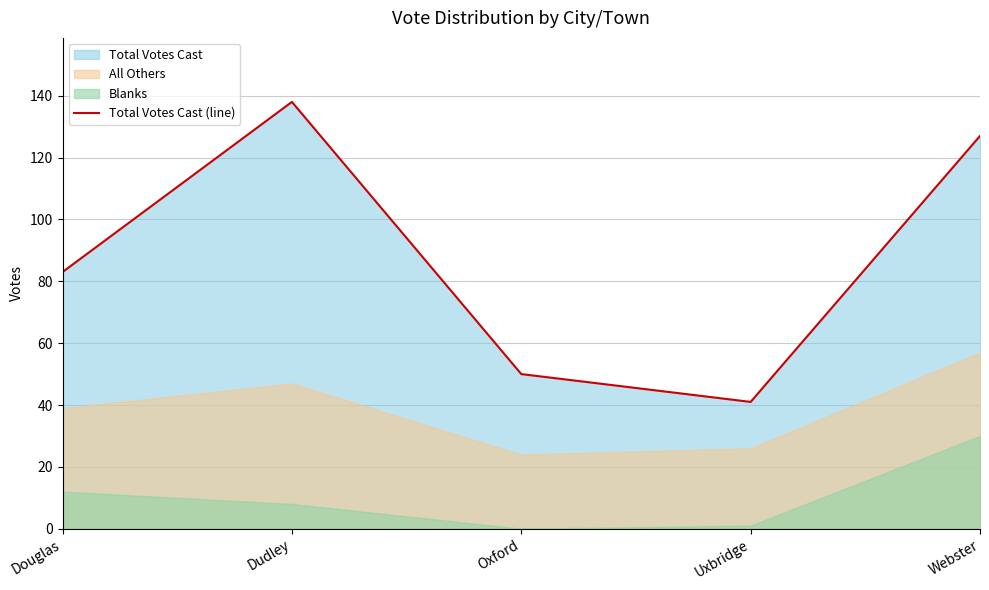

List the labels in order of value, smallest first.

Uxbridge, Oxford, Douglas, Webster, Dudley